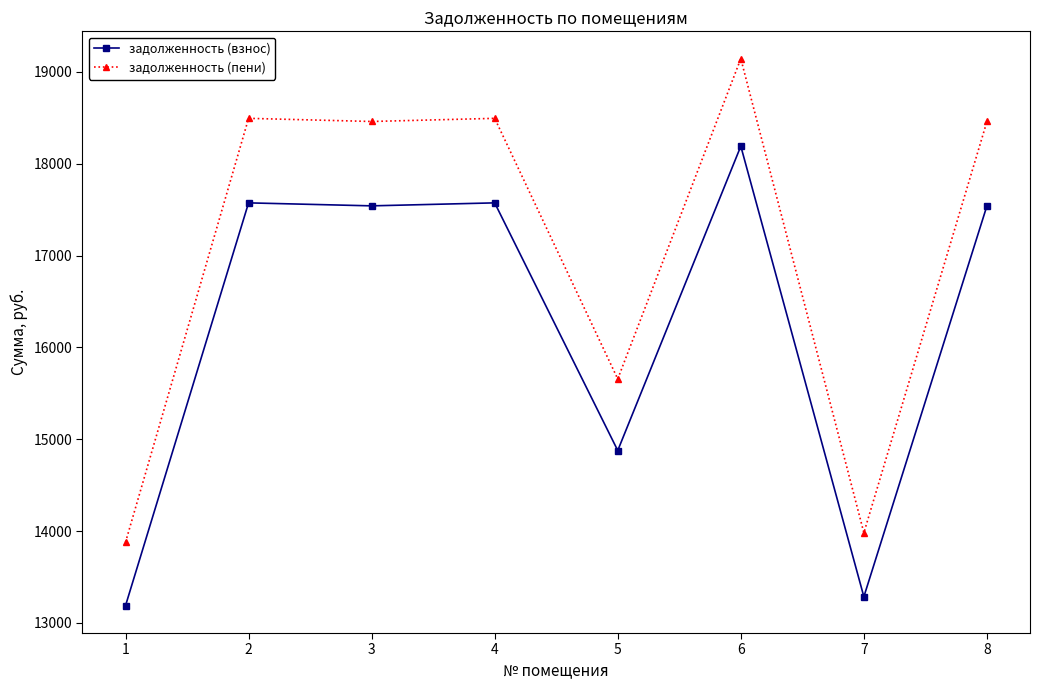

What is the value of the задолженность (пени) point at the 7th from the left?

13981.6